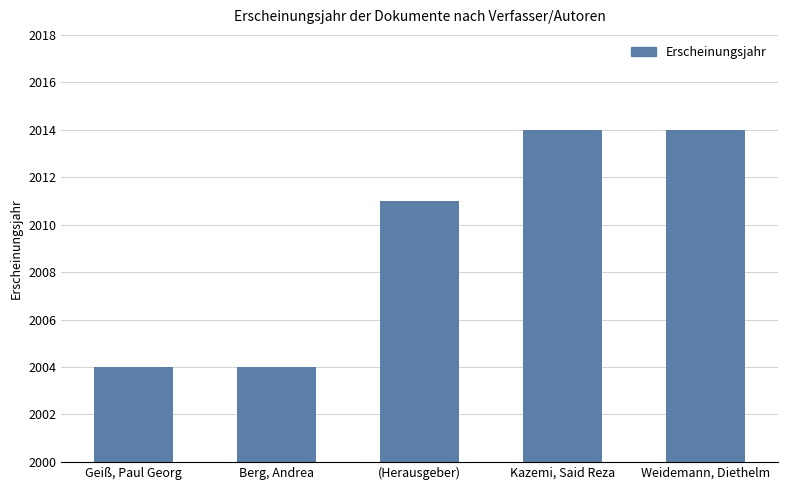

Does the chart contain any negative values?

No